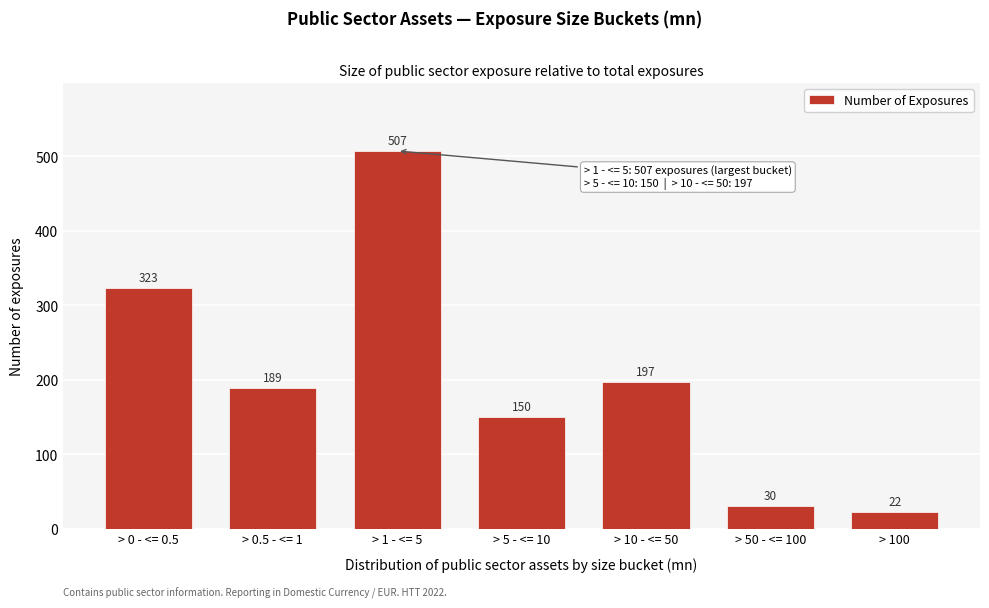

Reading left to right, extract all data points from this chart.

323	189	507	150	197	30	22